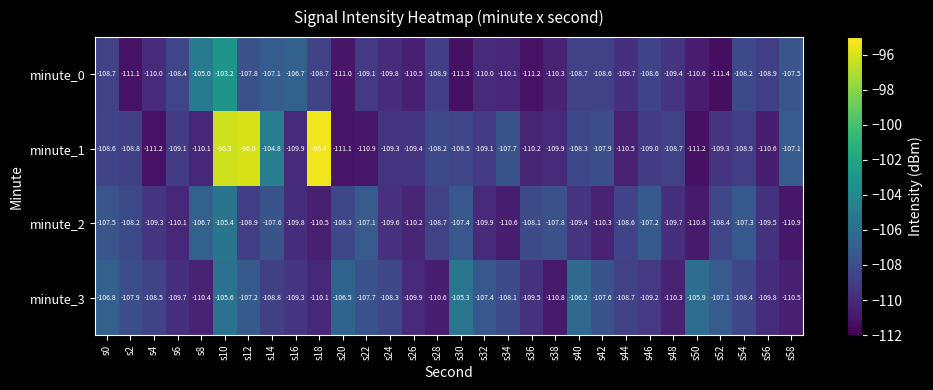

List the series in order of their peak value, lowest first.

minute_2, minute_3, minute_0, minute_1